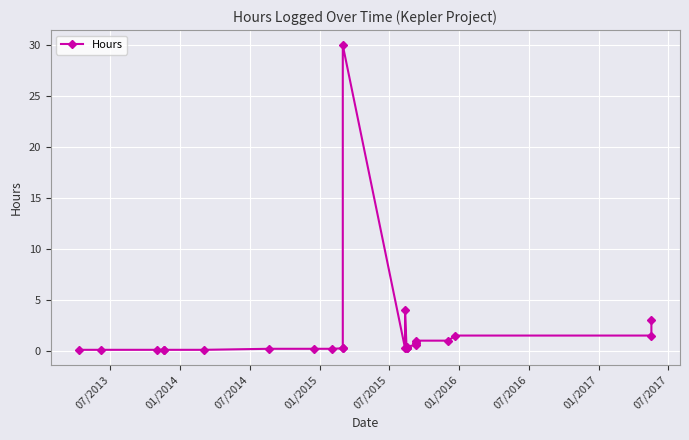

Does the chart display data point markers on the line(s)?

Yes